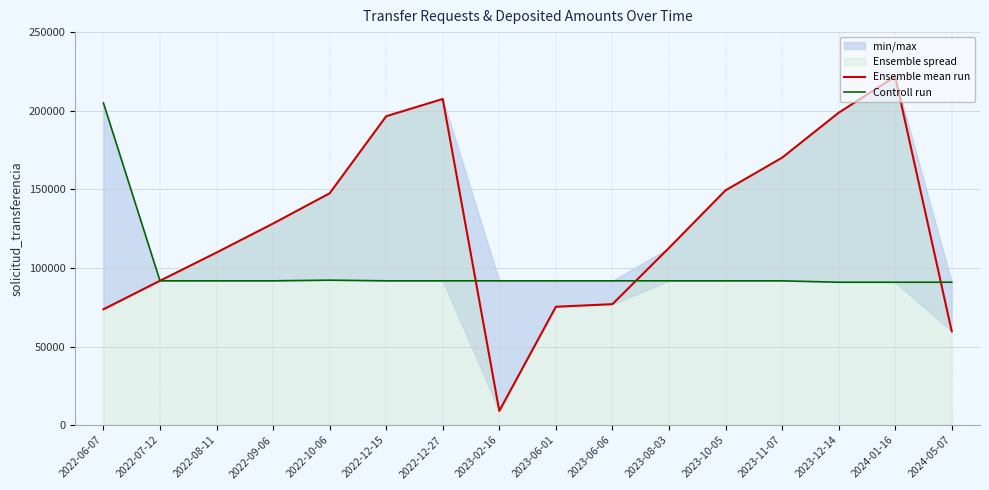

True or false: Ensemble mean run has more than 0 points higher than both neighbors.

True